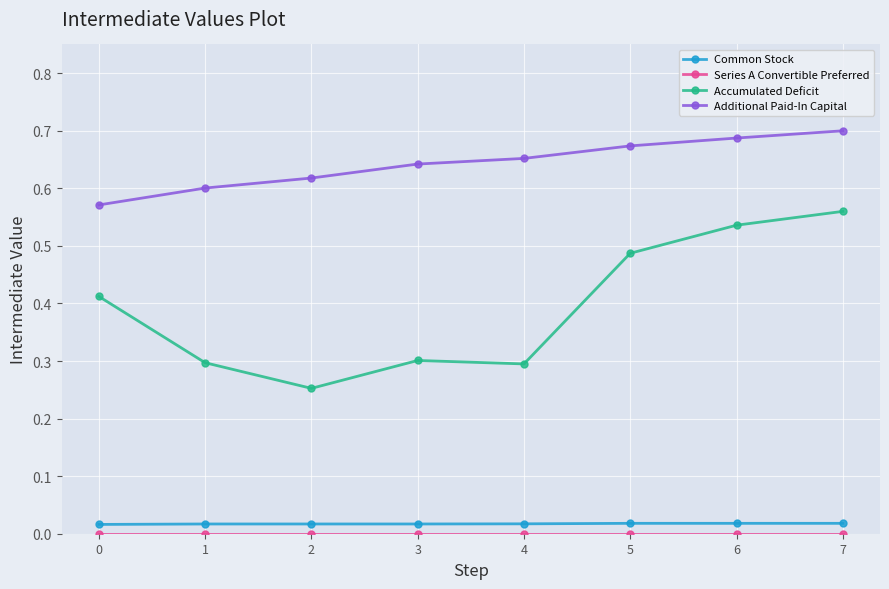

At how many categories does at least one series exceed 0?

8